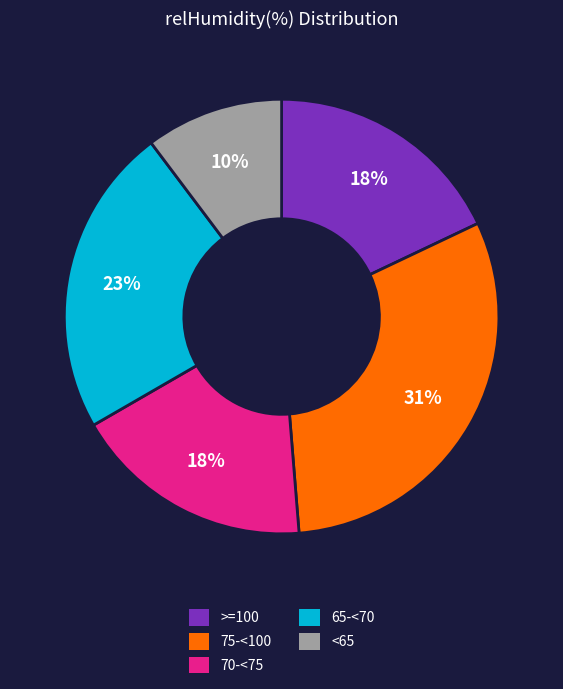

To the nearest percent, what is the difference between the largest and smallest slice percentages?

21%